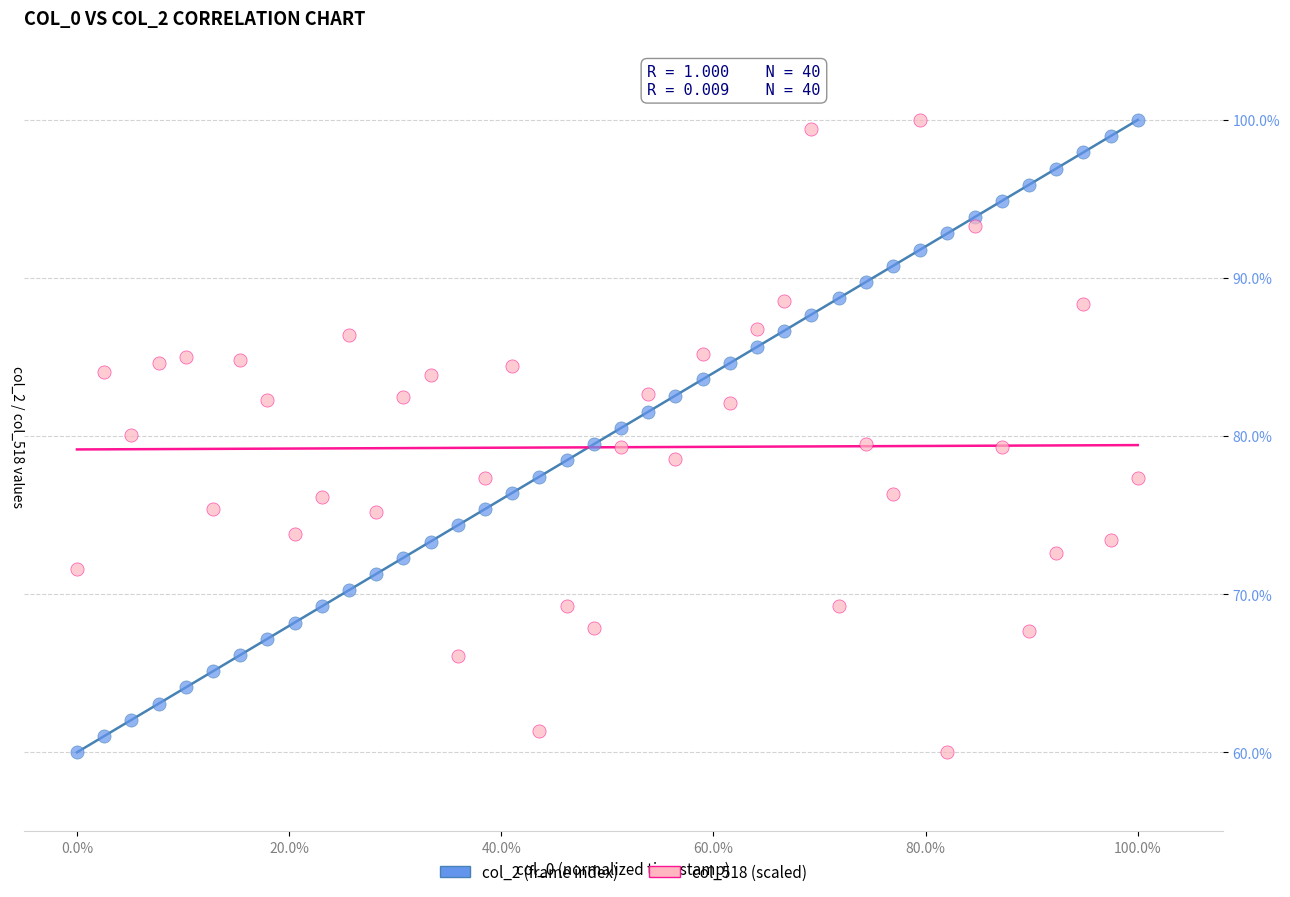

Across all data points, what is the range of X values (max minus min)?

1.0